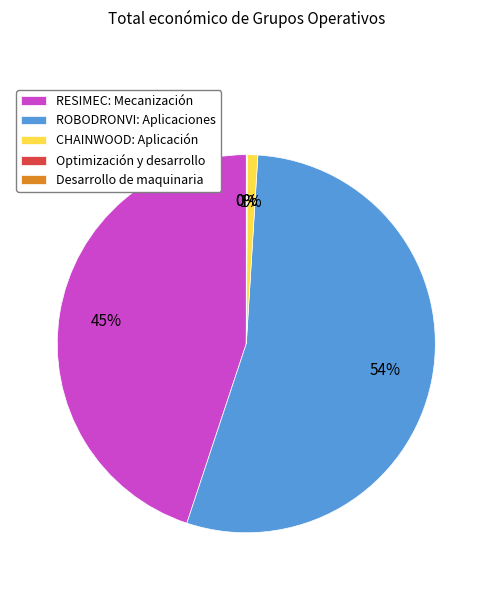

Does any single category account for the majority?

Yes